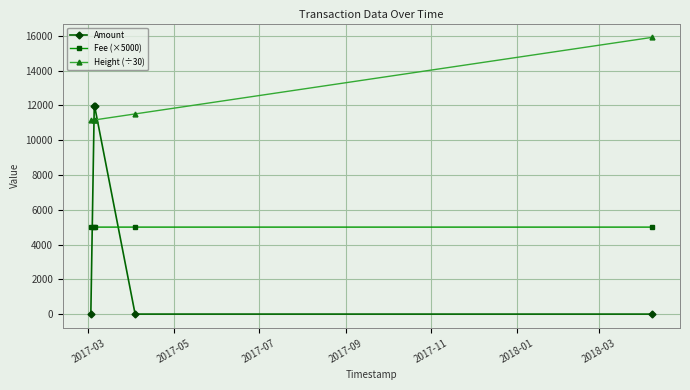

Rank the series by their maximum value, from lowest to highest.

Fee (×5000), Amount, Height (÷30)